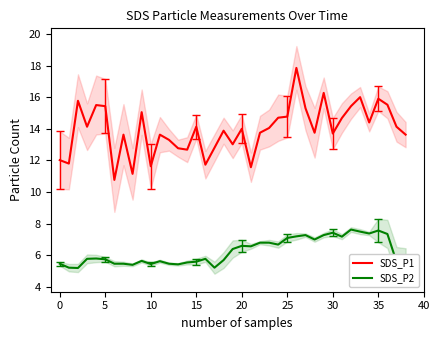

Between 27 and 38, which series saw the biggest shift?

SDS_P1